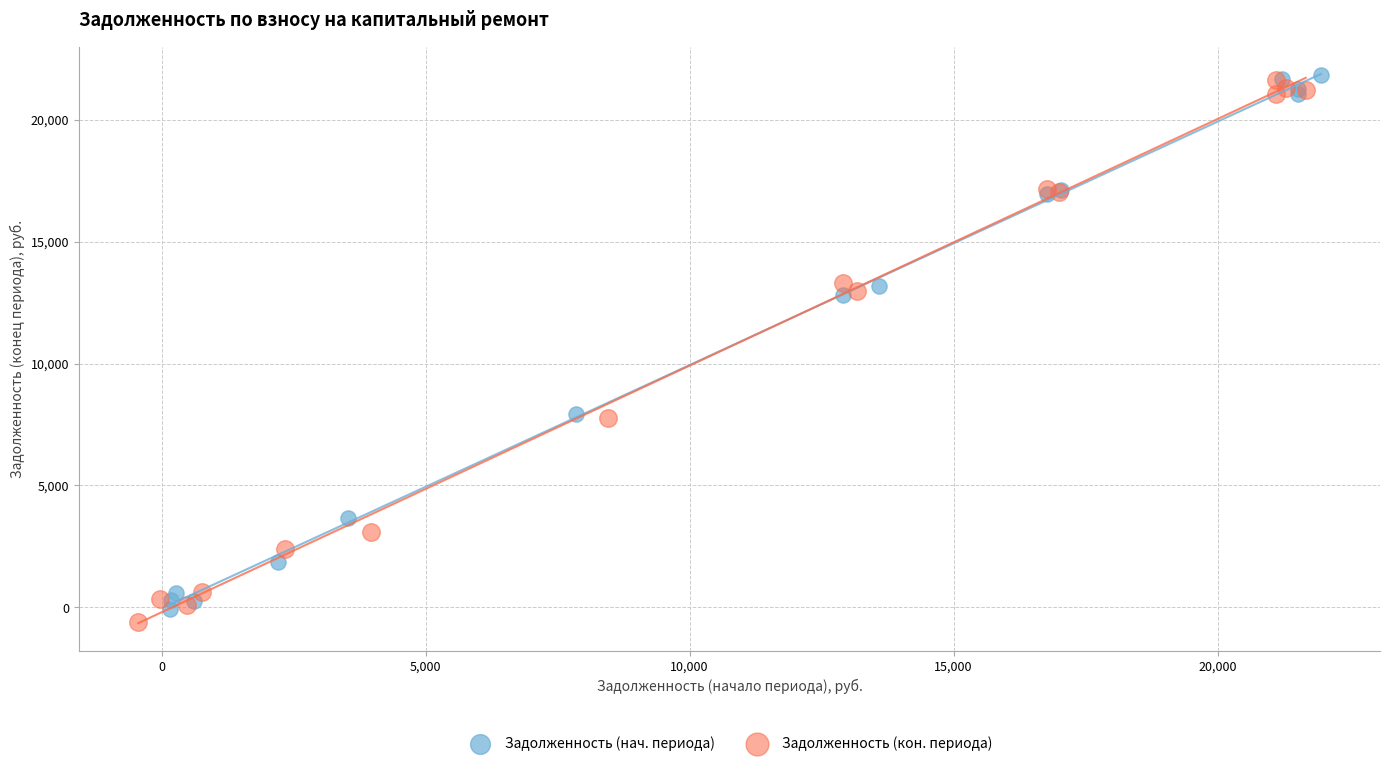

What are all the series names shown in the legend?

Задолженность (нач. периода), Задолженность (кон. периода)